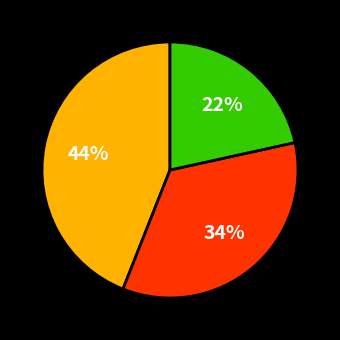

Is there any slice that represents more than half of the pie?

No